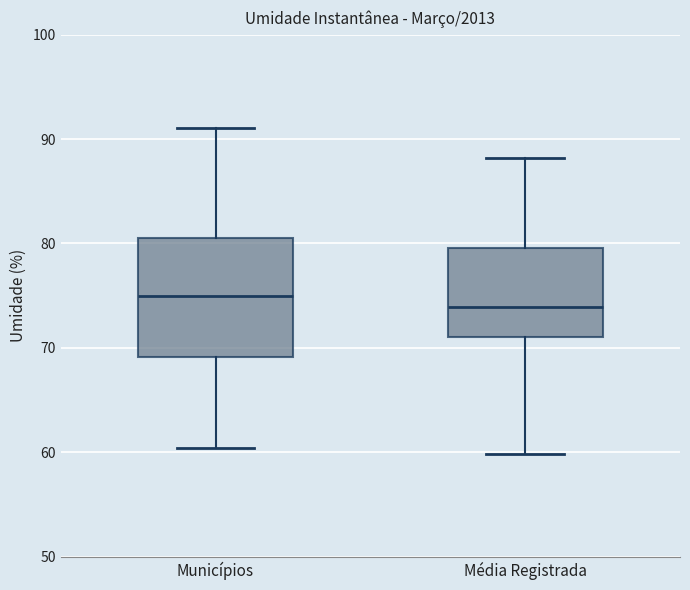

Reading left to right, transcribe this box plot: for each box, give where its median line is, the range the box spans, and where its two whiskers end, as read against the y-axis. The values are not printed on the chart, so give them approximately, as read against the axis.

Municípios: median 75, box 69 to 81, whiskers 60 to 91
Média Registrada: median 74, box 71 to 80, whiskers 60 to 88